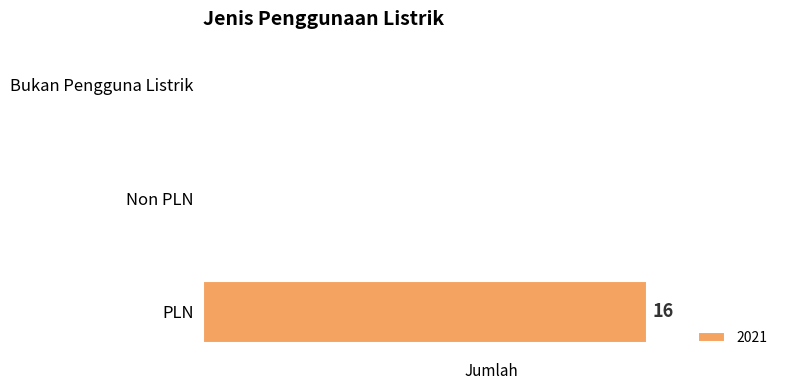

How many series are shown in this chart?

1